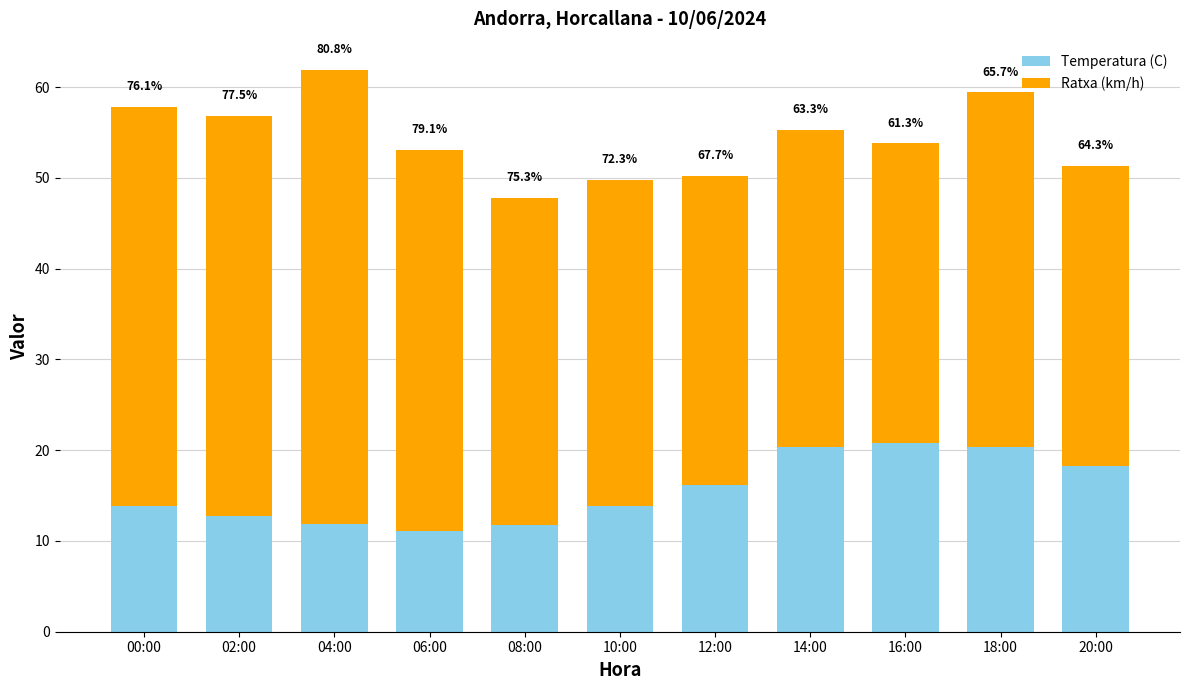

True or false: Ratxa (km/h) has a value of 44.0 at 00:00.

True